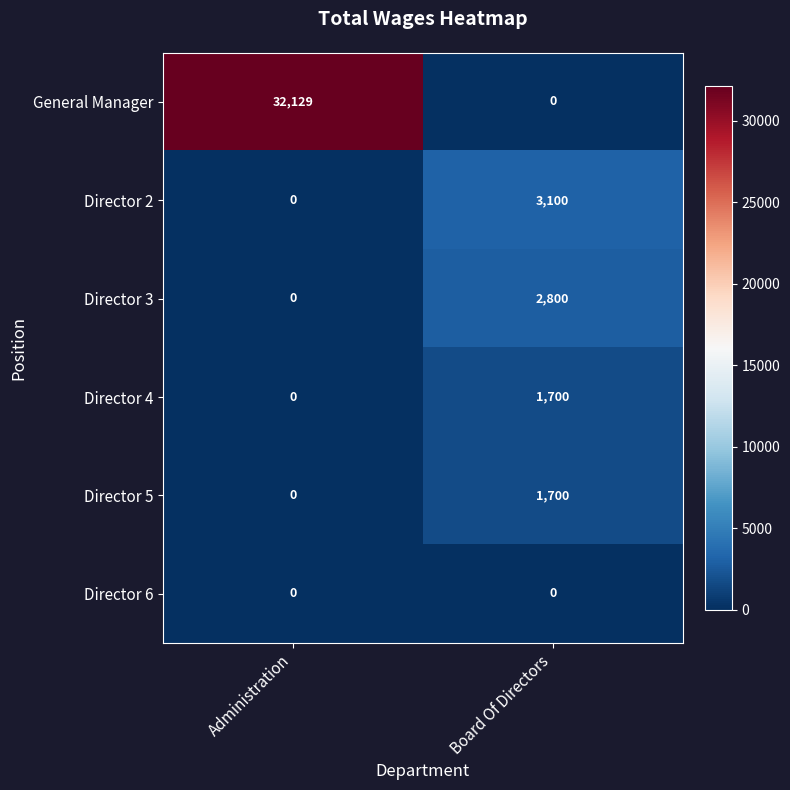

The value of Director 6 at Administration is 0. True or false?

True